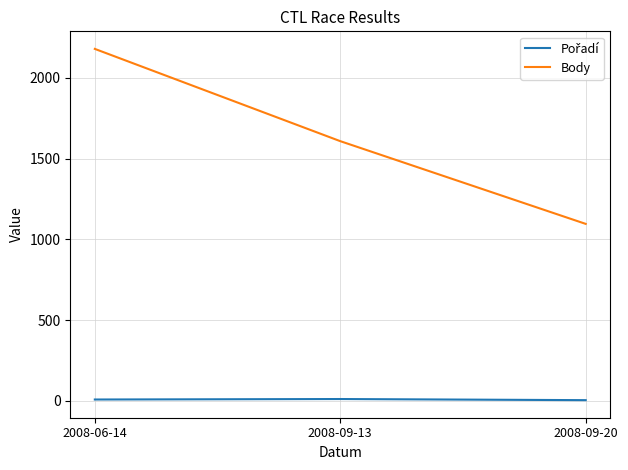

Is this an area chart (filled region under the line)?

No